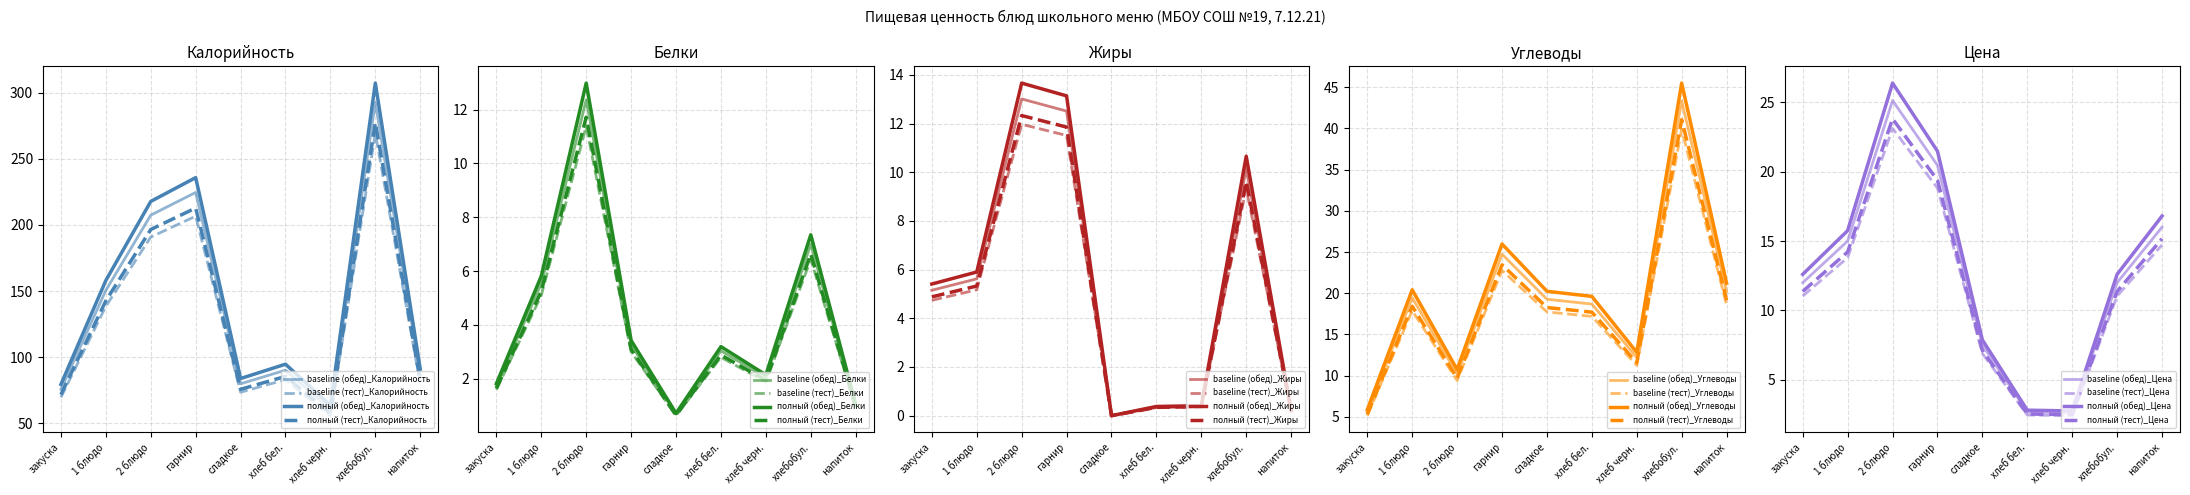

How many lines are shown in the chart?

4